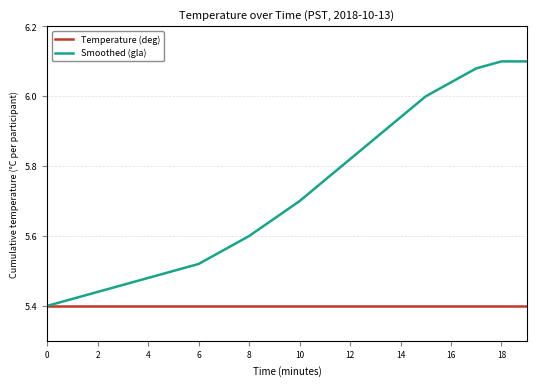

What is the difference between the maximum and second lowest values in the Smoothed (gla) series?

0.7